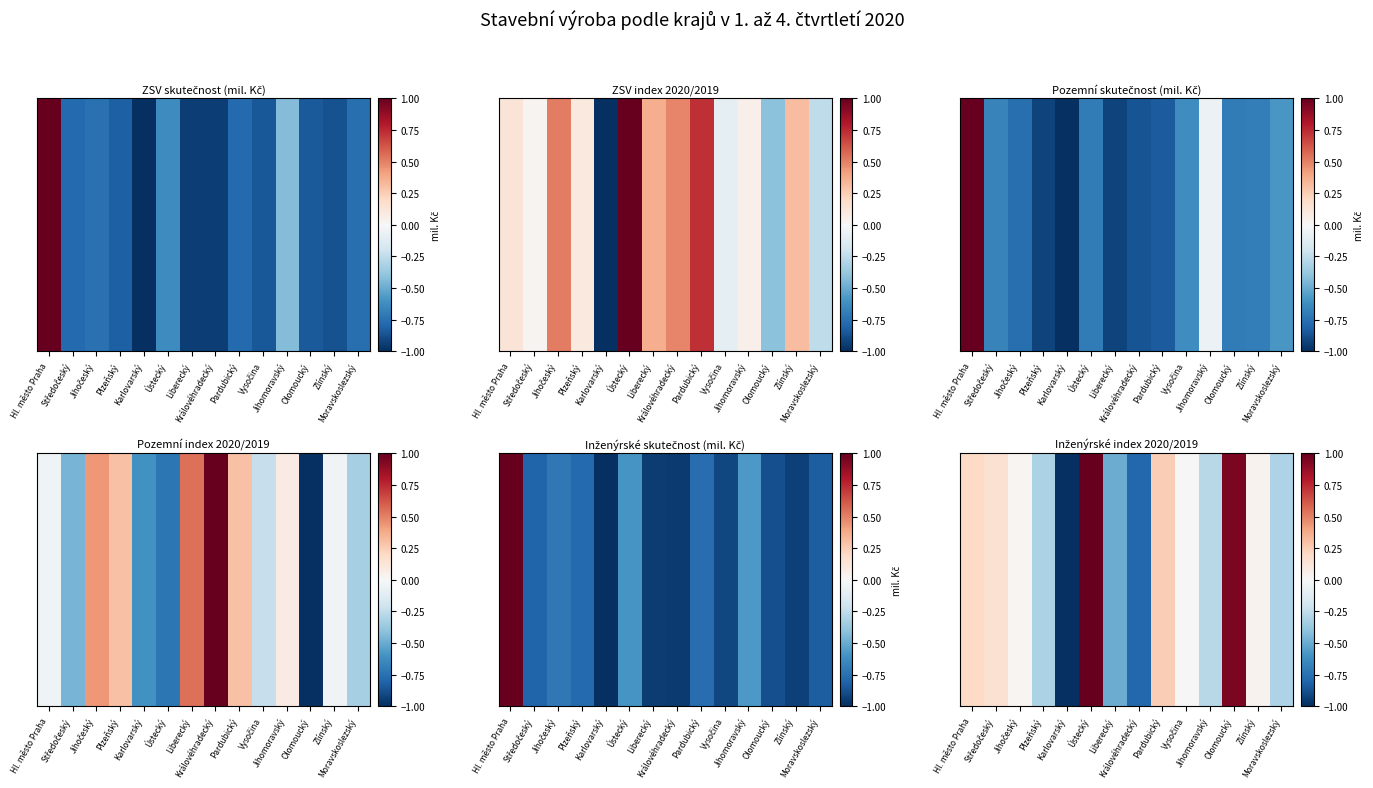

Which has a higher value, Hl. město Praha or Královéhradecký?

Hl. město Praha